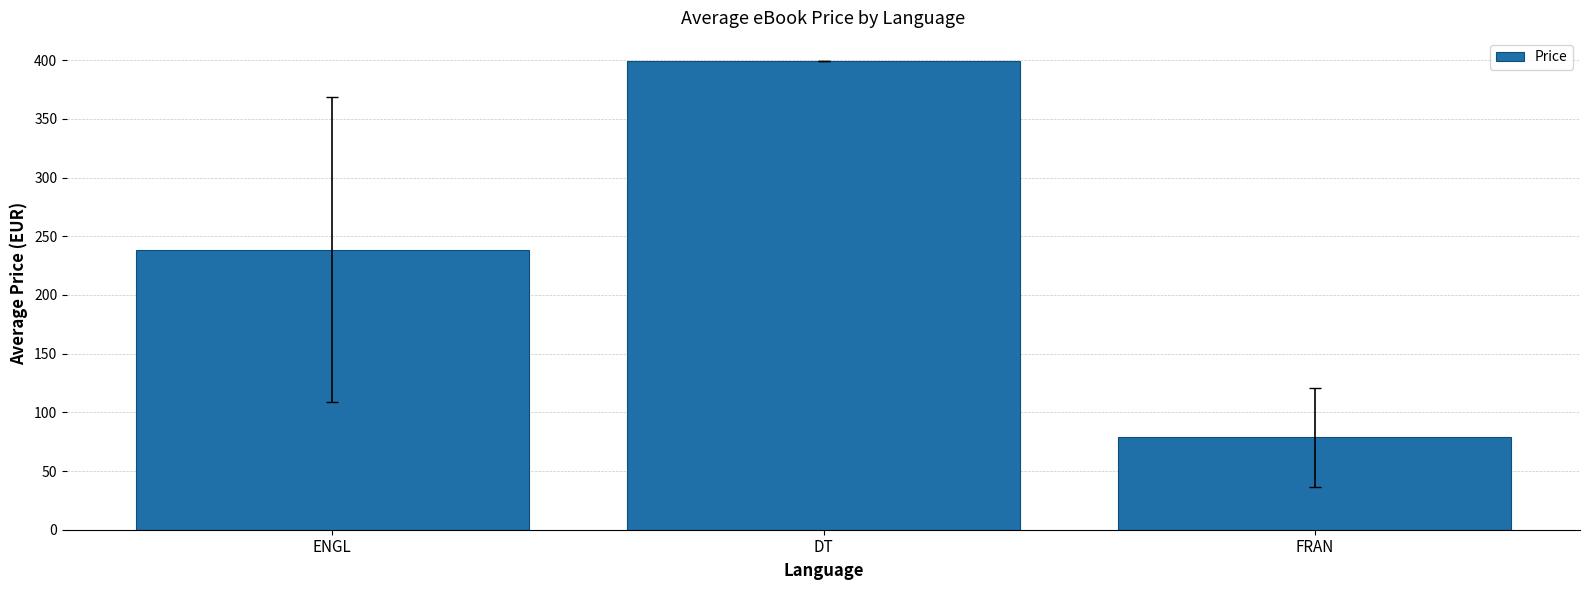

The chart shows a value of 78.7 at FRAN. True or false?

True